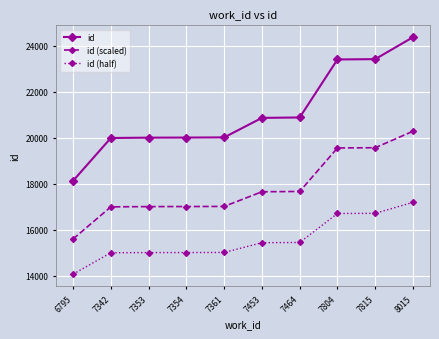

At how many categories does at least one series exceed 21886?

3